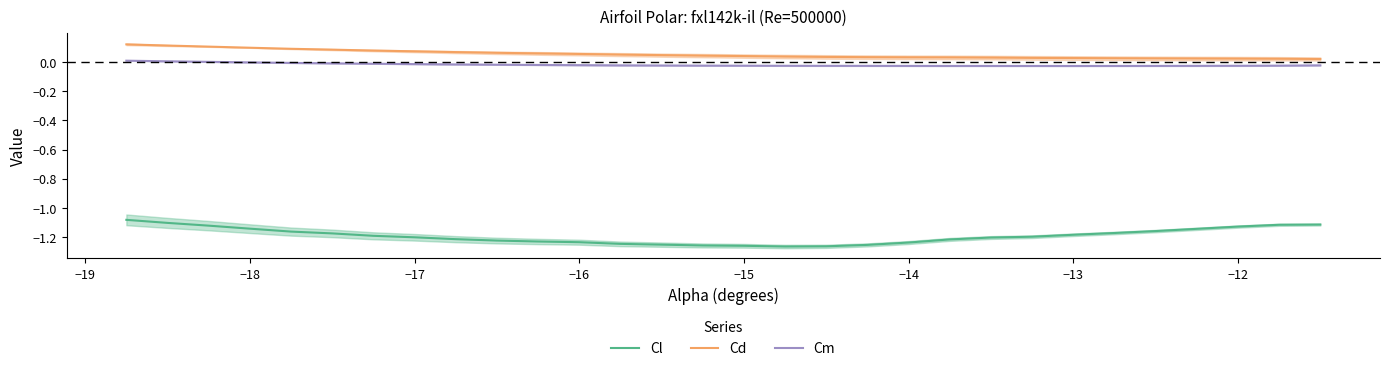

What are all the series names shown in the legend?

Cl, Cd, Cm